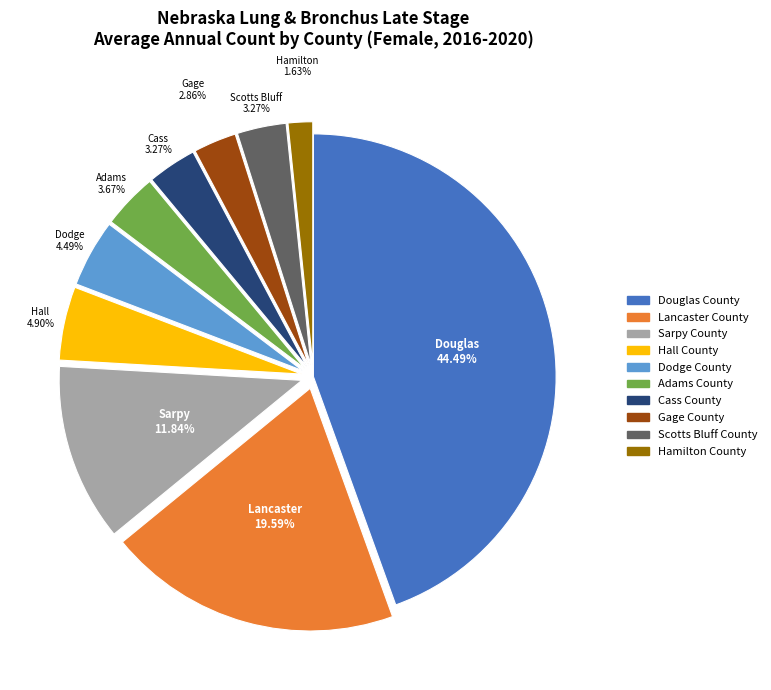

What is the smallest slice in the pie chart?

Hamilton County